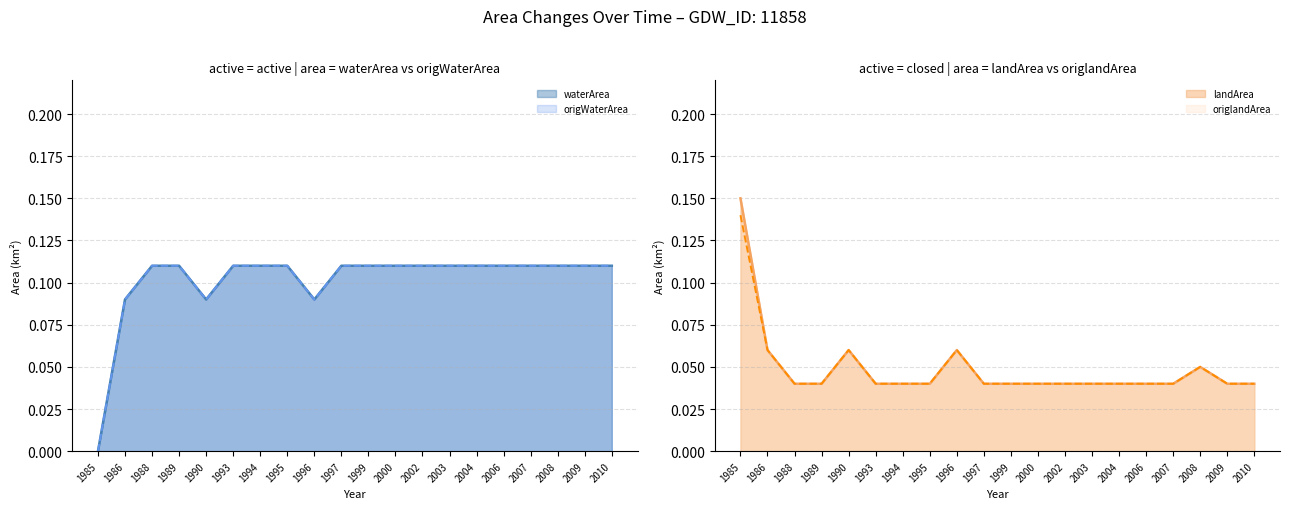

After their last crossing, which series has the higher values: origlandArea or waterArea?

waterArea